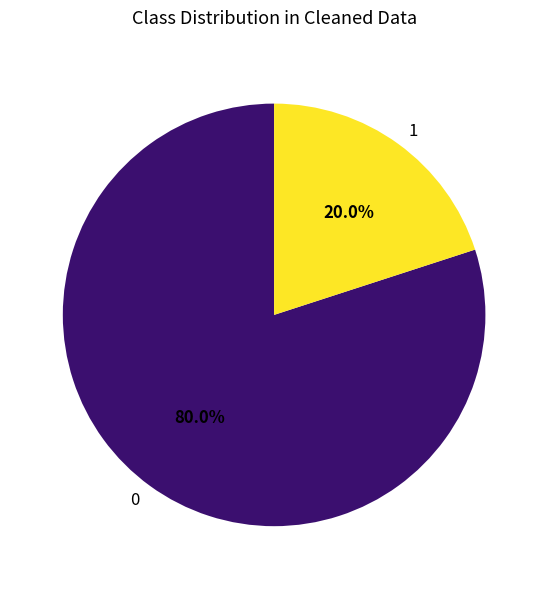

Which category has the biggest portion of the pie?

0